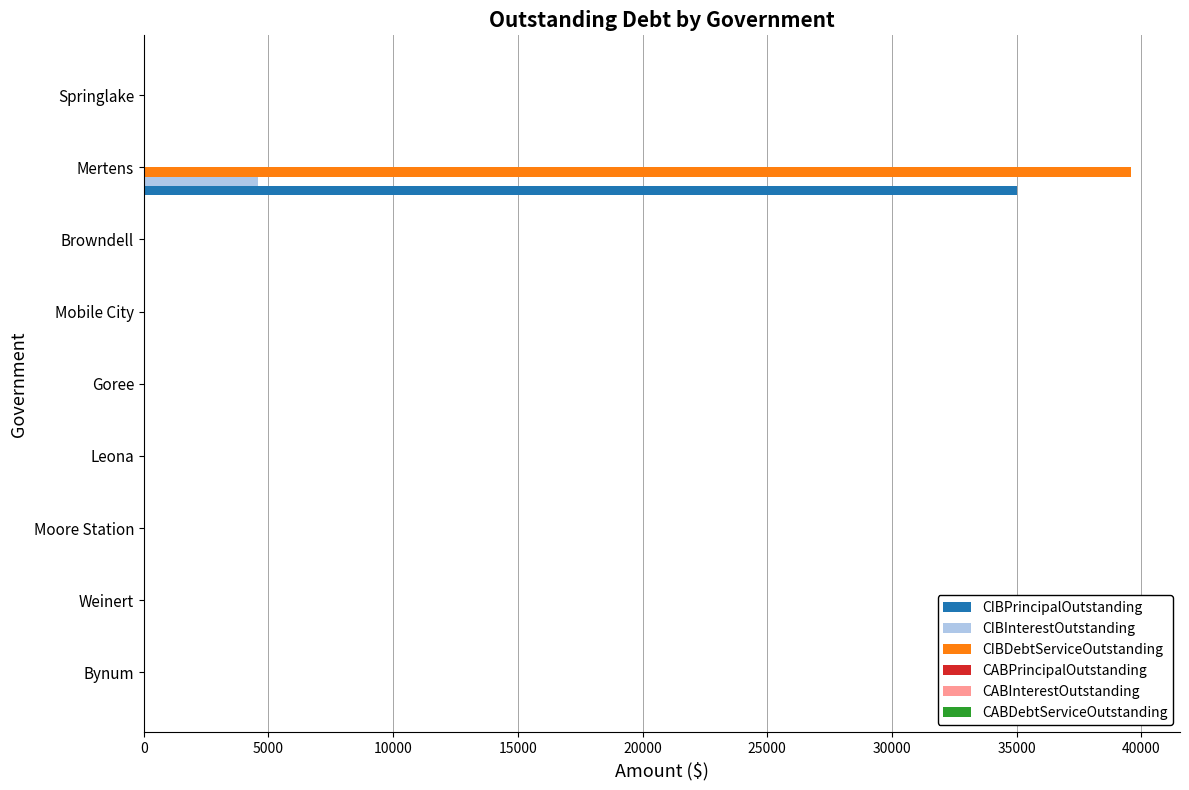

Count the number of data series in this chart.

3